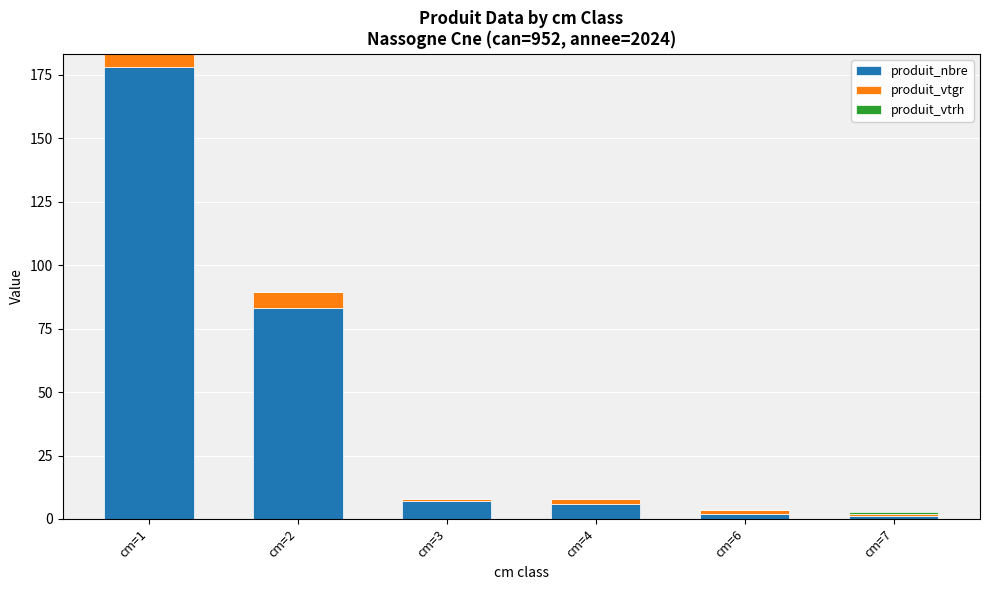

At which category is the sum across all series the highest?

cm=1